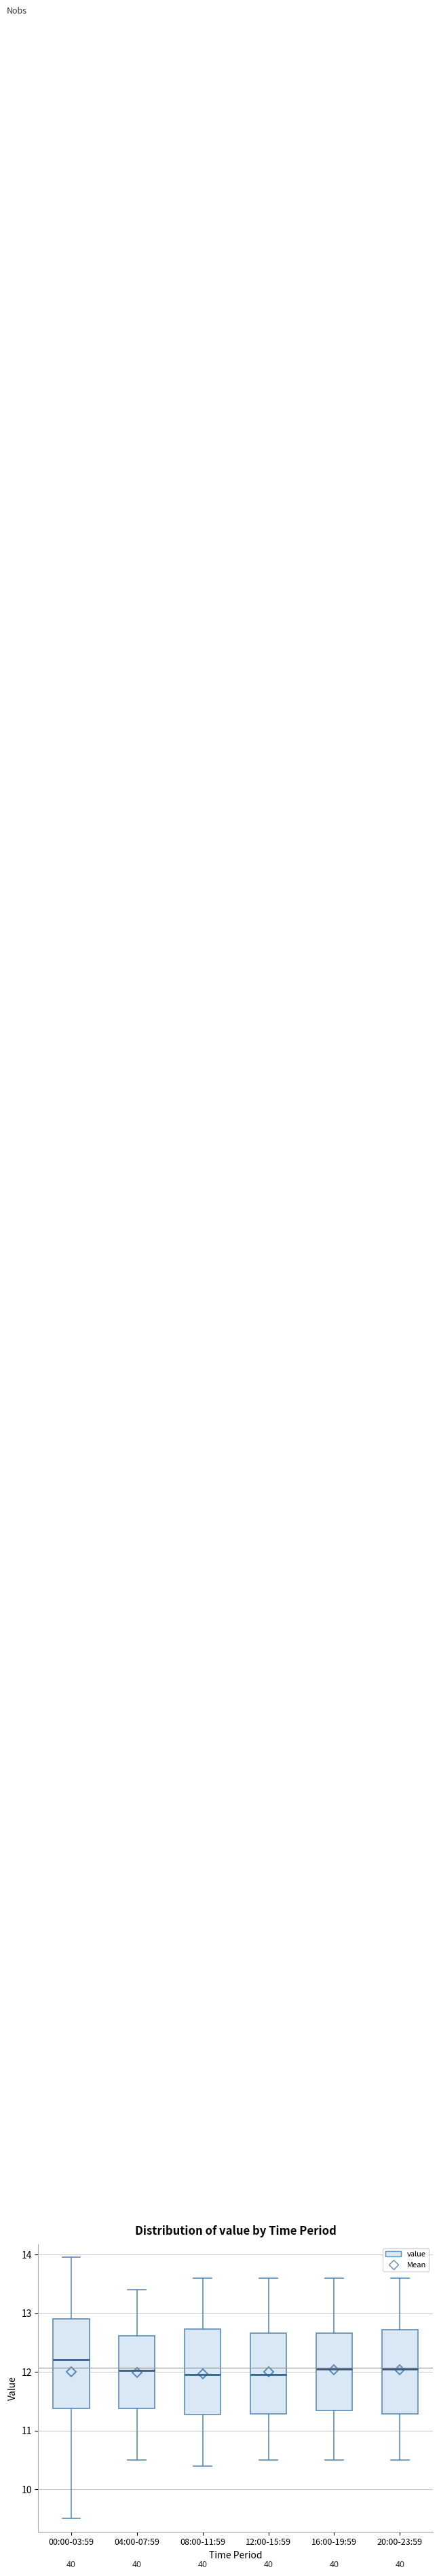

Where is the lower edge of the box for 08:00-11:59 on the y-axis? The values are not printed on the chart, so give them approximately, as read against the axis.

11.3